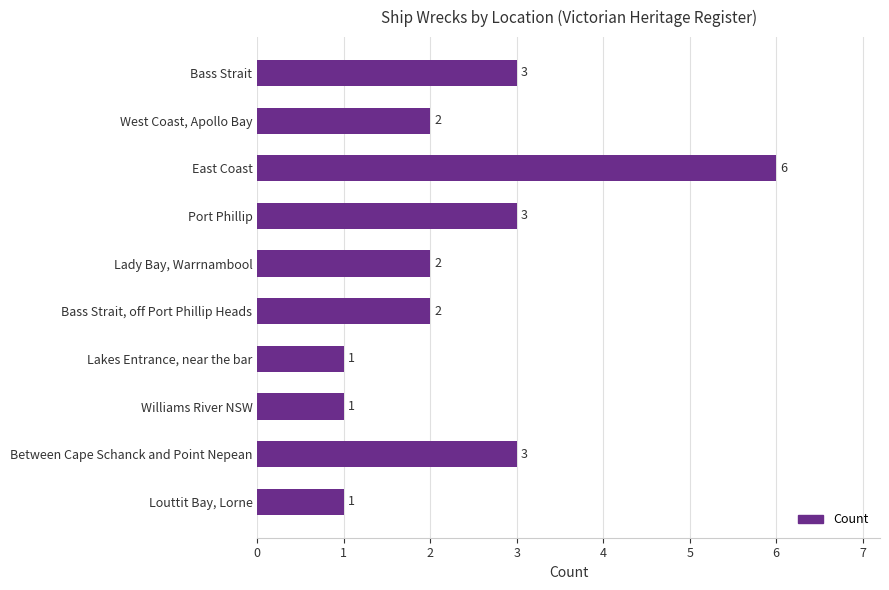

Reading bottom to top, transcribe all the data shown in this chart.

Louttit Bay, Lorne=1	Between Cape Schanck and Point Nepean=3	Williams River NSW=1	Lakes Entrance, near the bar=1	Bass Strait, off Port Phillip Heads=2	Lady Bay, Warrnambool=2	Port Phillip=3	East Coast=6	West Coast, Apollo Bay=2	Bass Strait=3